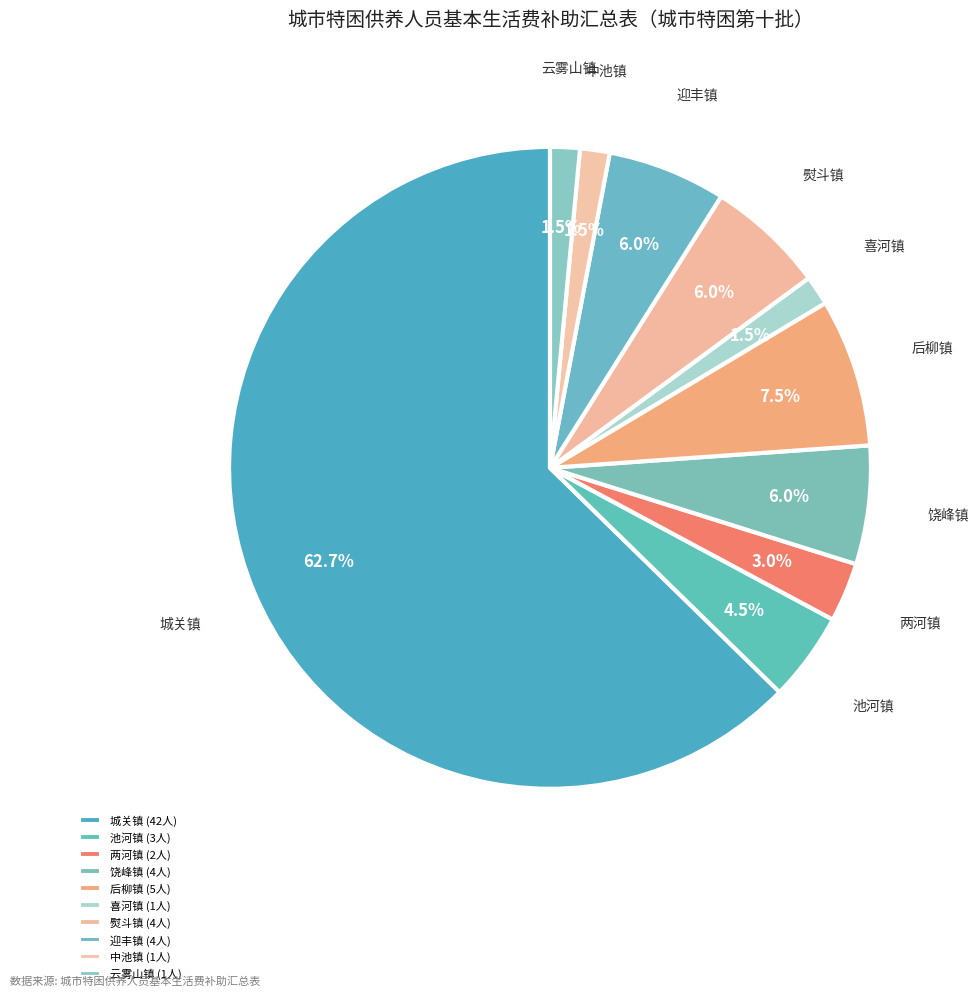

Is it true that 后柳镇 is 1% of the pie?

False